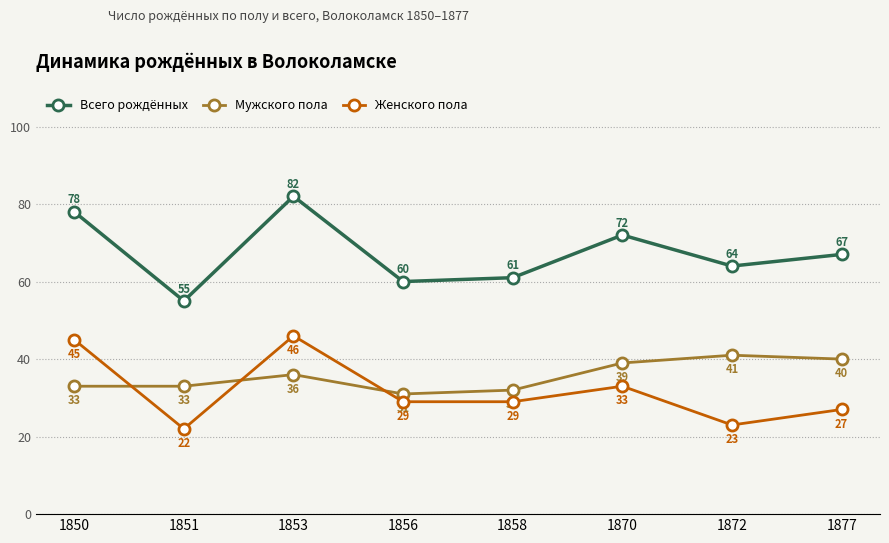

How many interior local peaks does the Мужского пола series have?

2